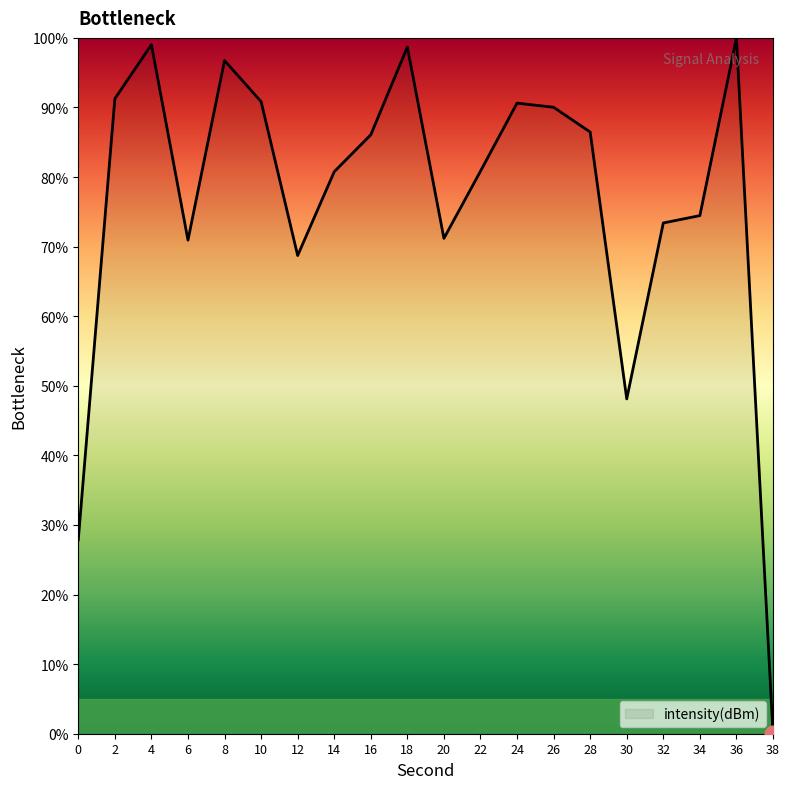

Where is the data nearest to the value 50?

30